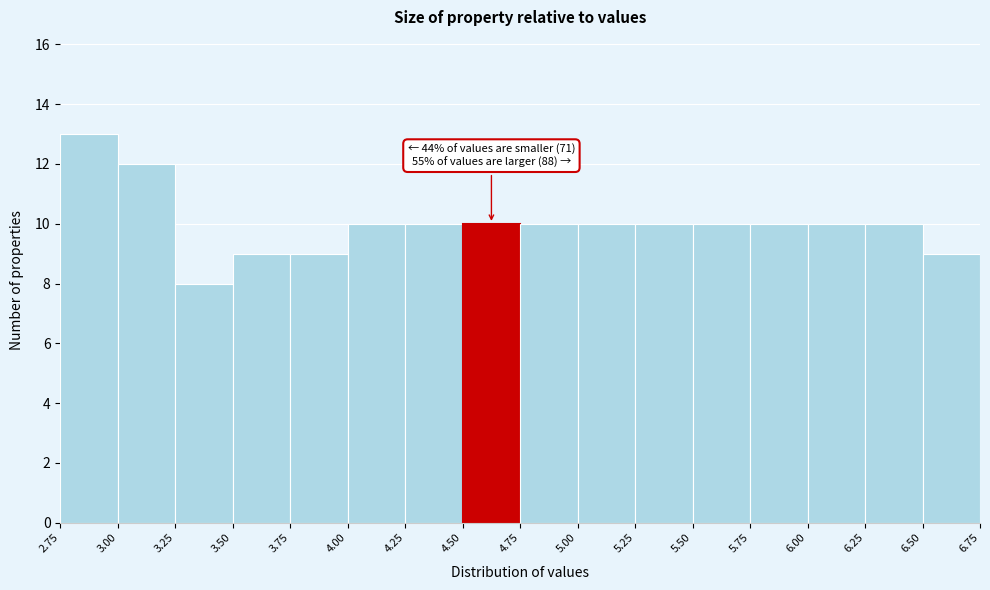

Over which range of the x-axis is the bar tallest?

2.75 to 3.00